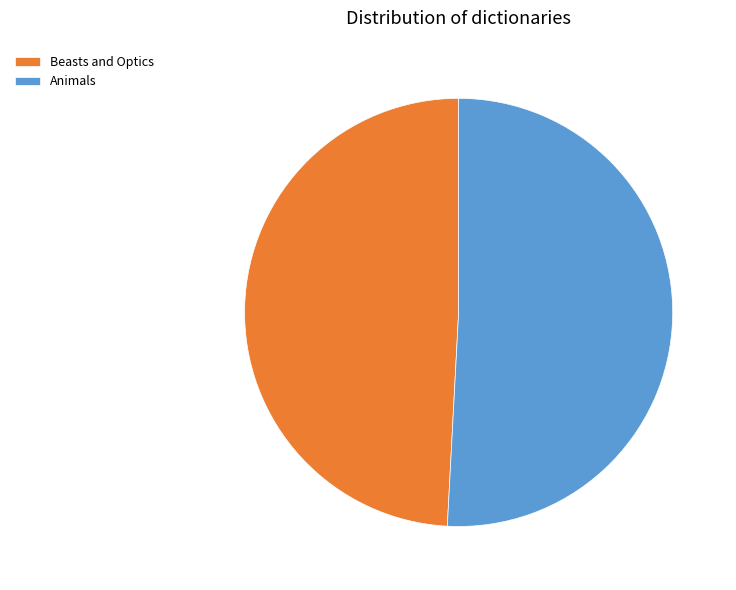

What is the majority slice?

Animals